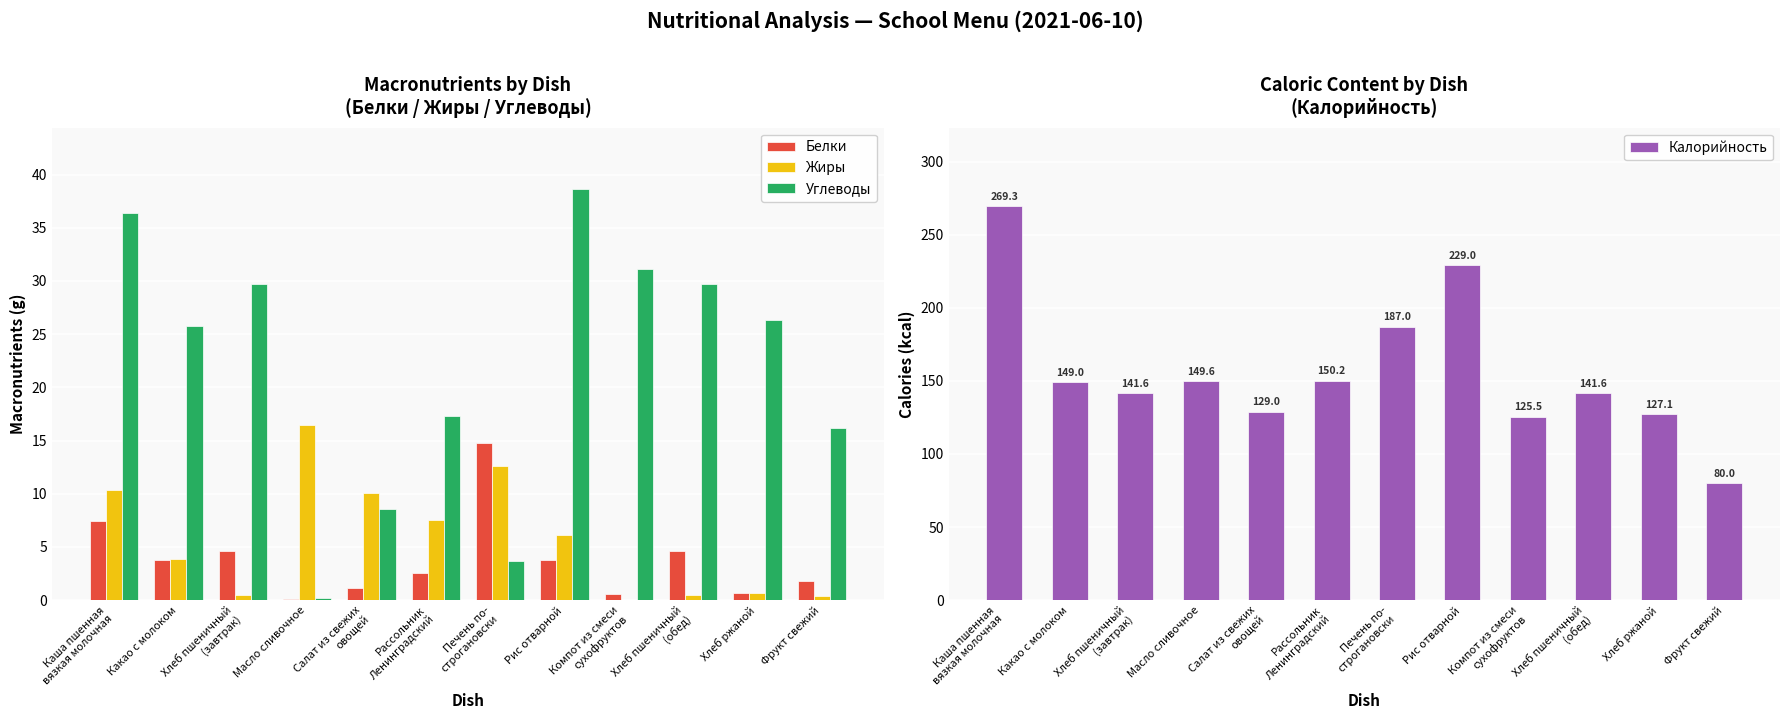

Which series has the largest total across all categories?

Калорийность